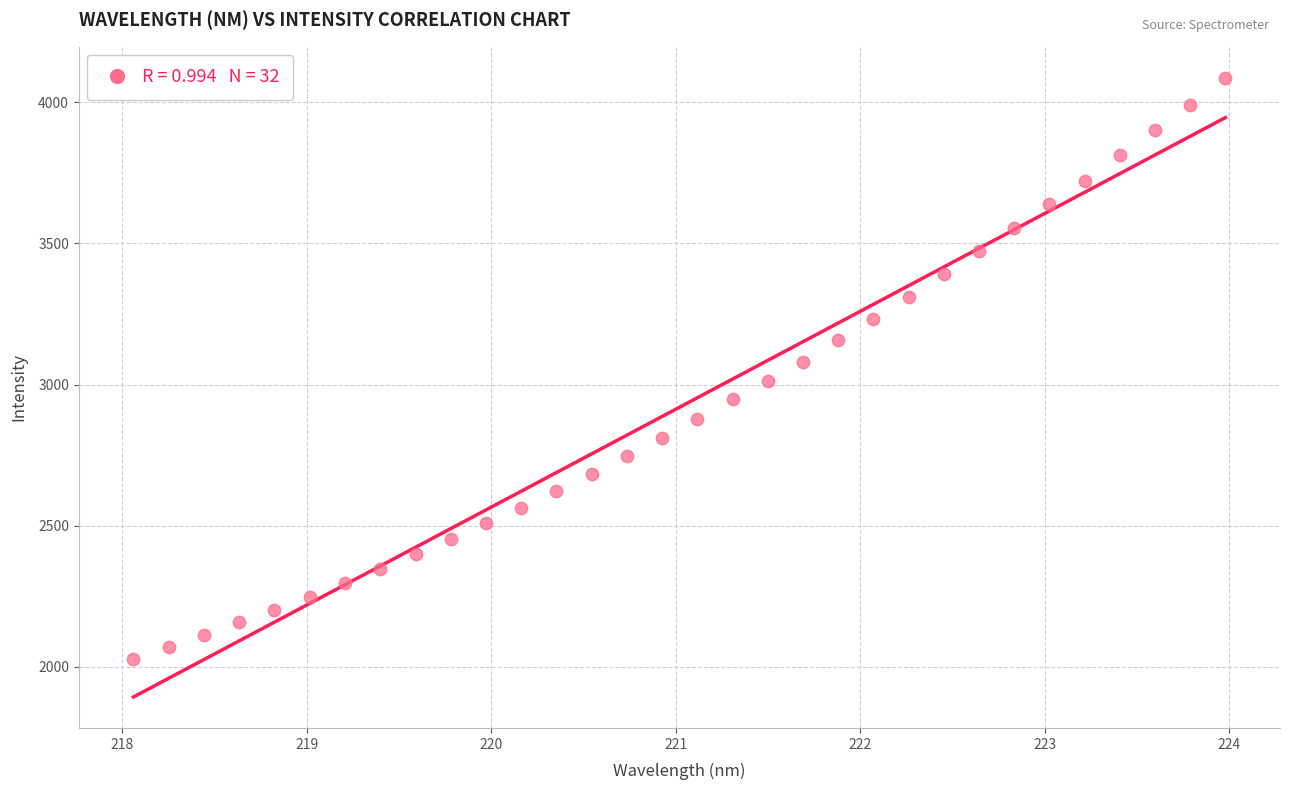

What is the range of Y values (max minus min)?

2058.6